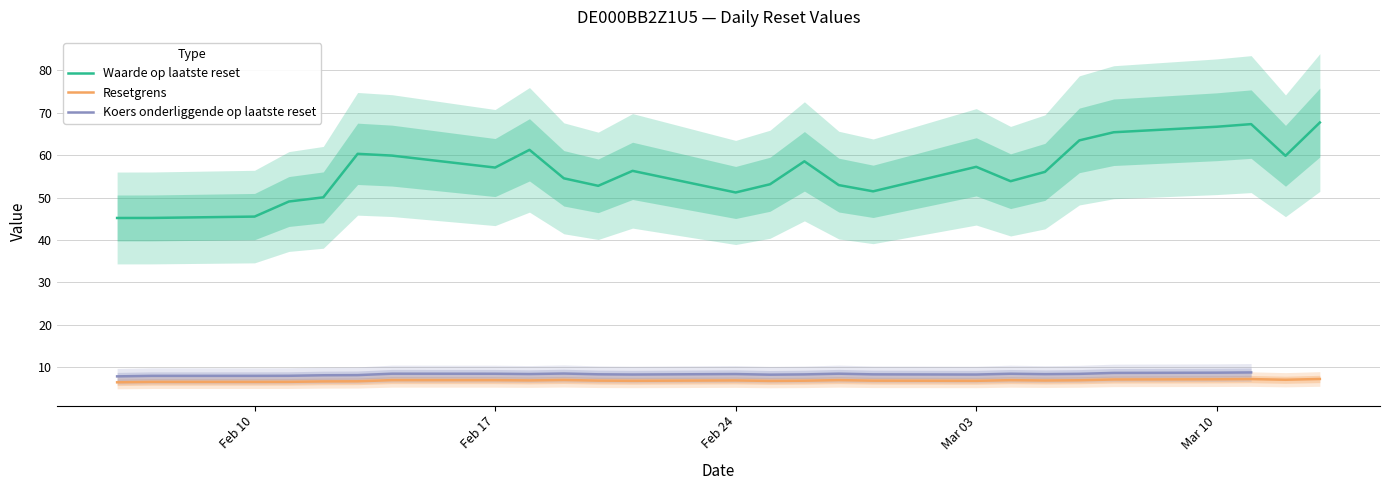

True or false: Resetgrens has more than 2 points higher than both neighbors.

True